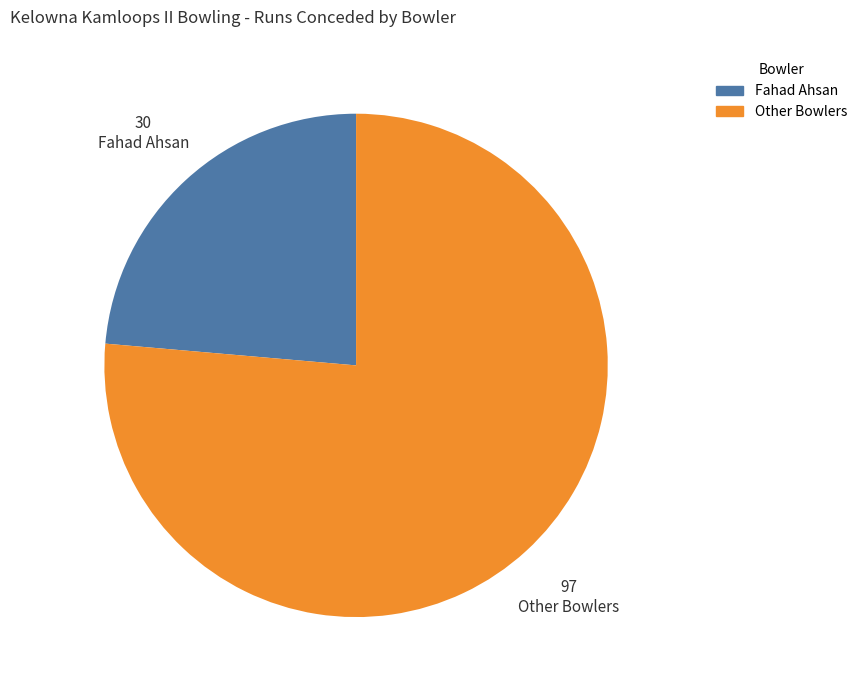

Is there any slice that represents more than half of the pie?

Yes